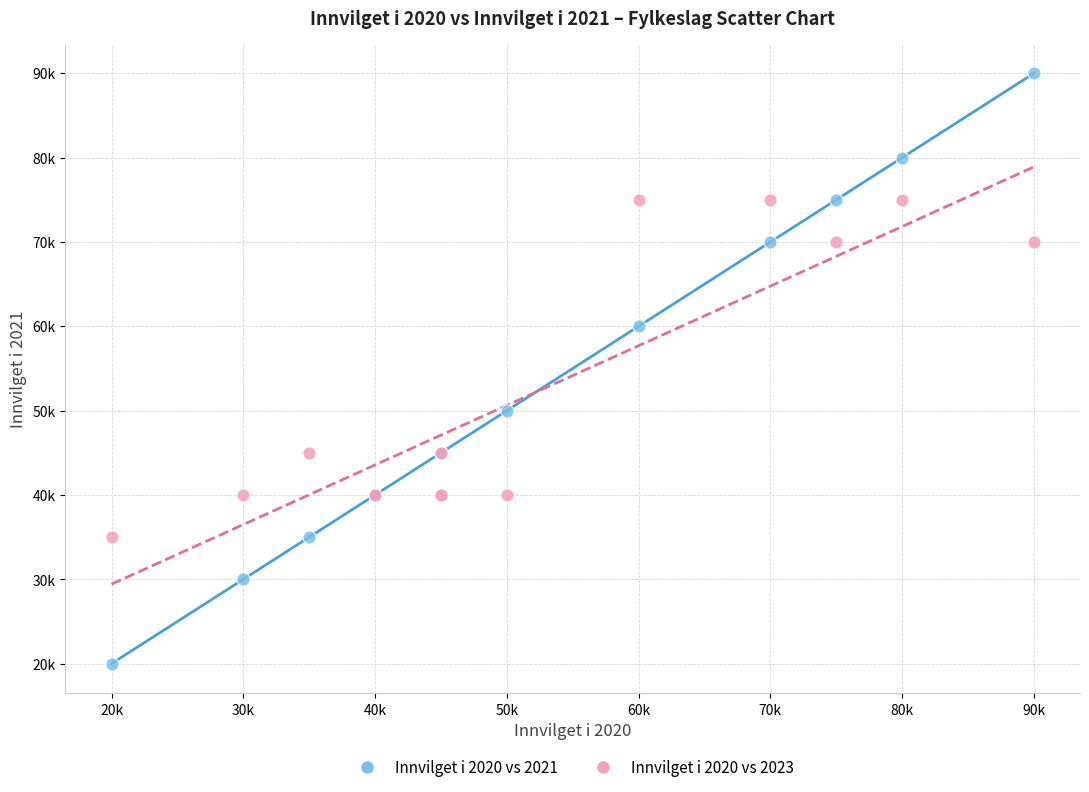

Which series has the largest Y range (max minus min)?

Innvilget i 2020 vs 2021